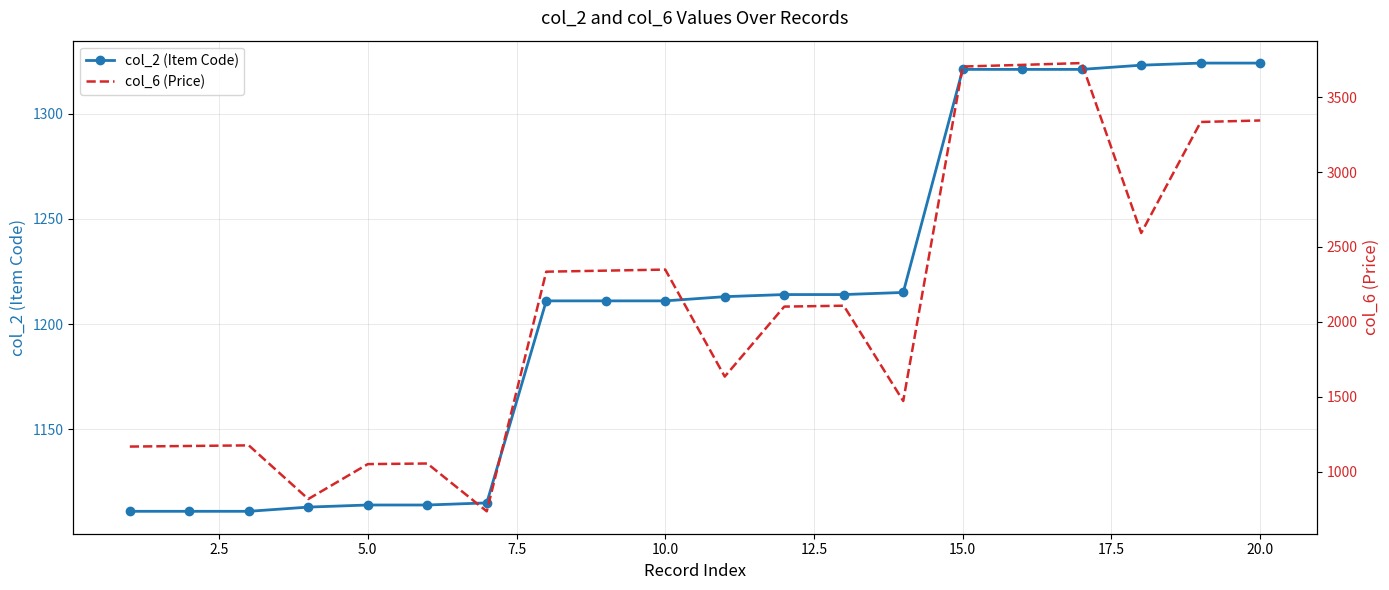

What is the minimum value for col_2 (Item Code)?

1111